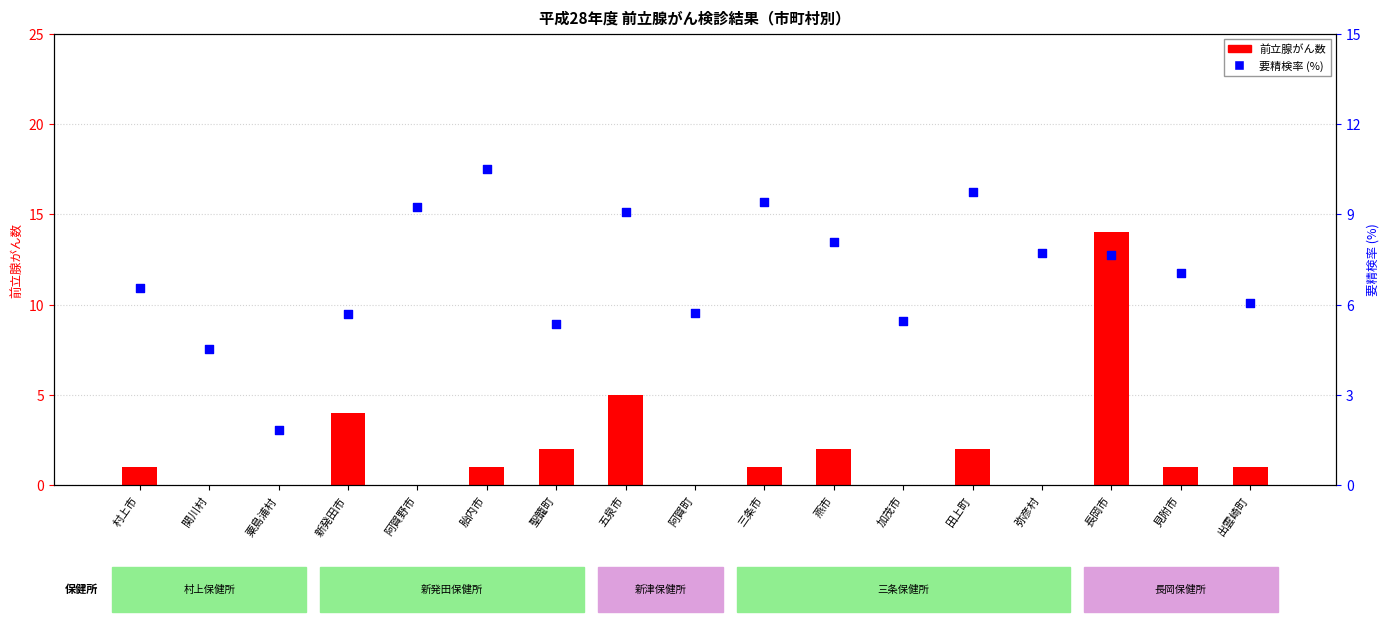

What is the total value across all series at 長岡市?

21.7